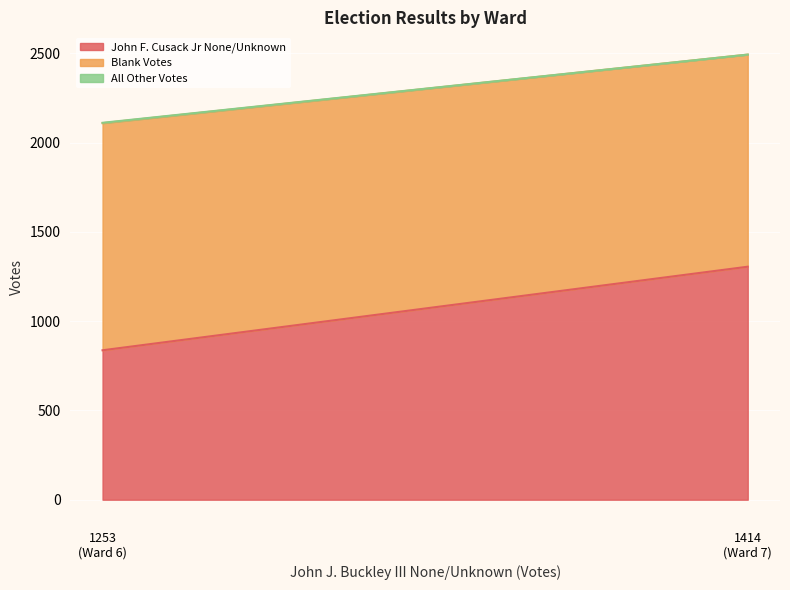

What is the difference between the John F. Cusack Jr None/Unknown values at Ward 6 and Ward 7?

468